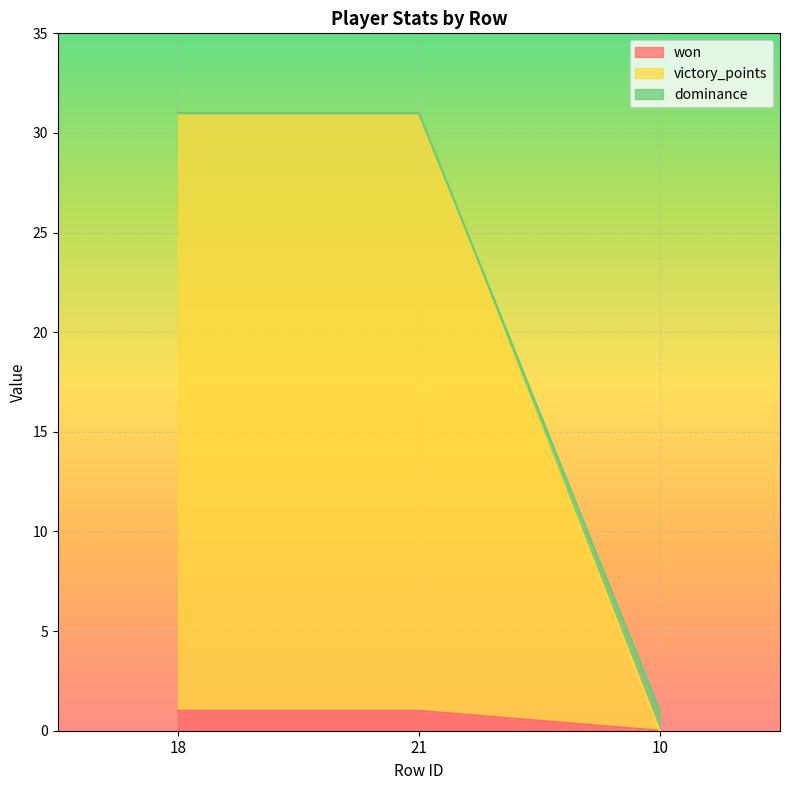

True or false: won has a value of 1 at 21.

True